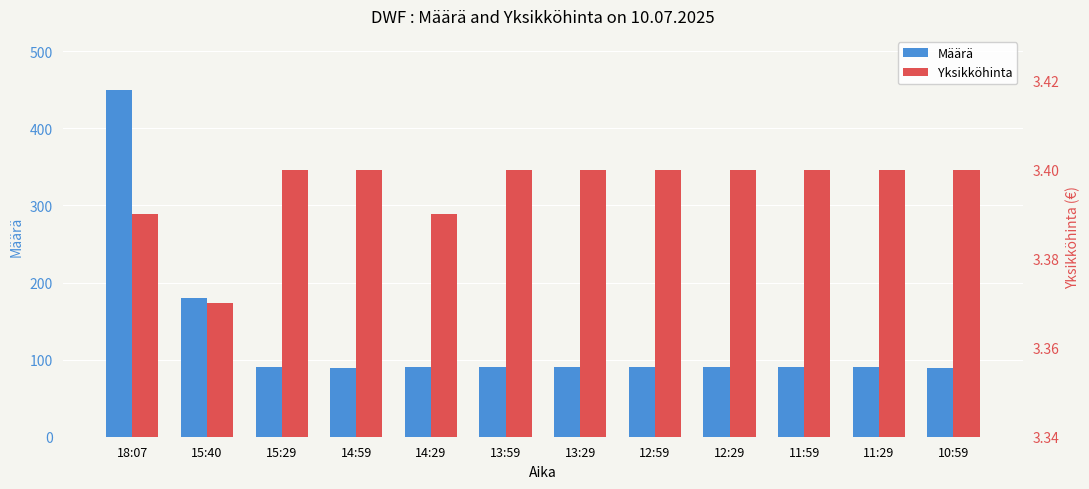

True or false: Määrä has a value of 156.4 at 10:59.

False